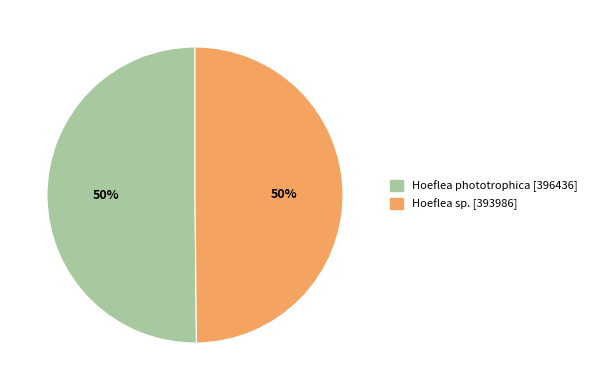

To the nearest percent, what portion does Hoeflea sp. represent?

50%